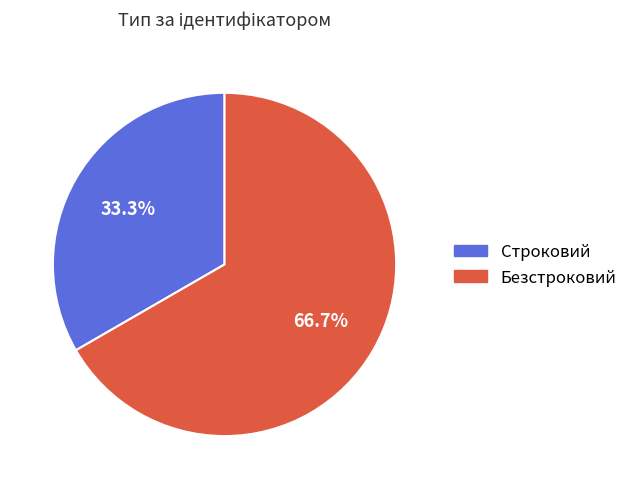

Which slice is the smallest?

Строковий